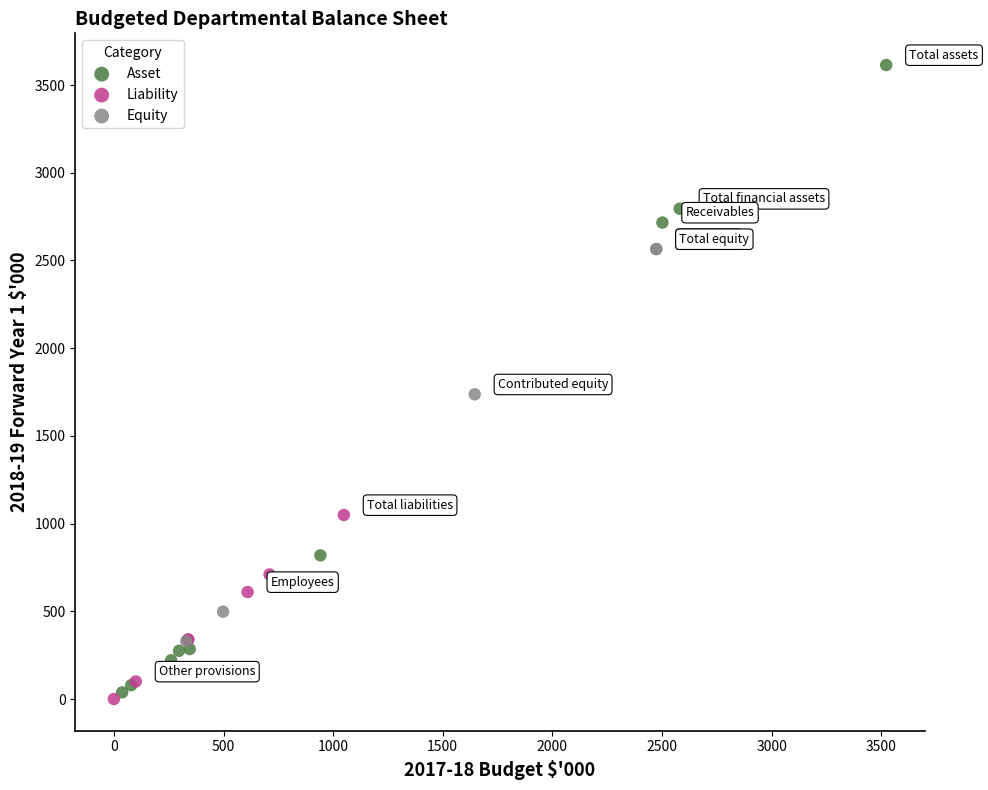

Which series has the widest spread of Y values?

Asset